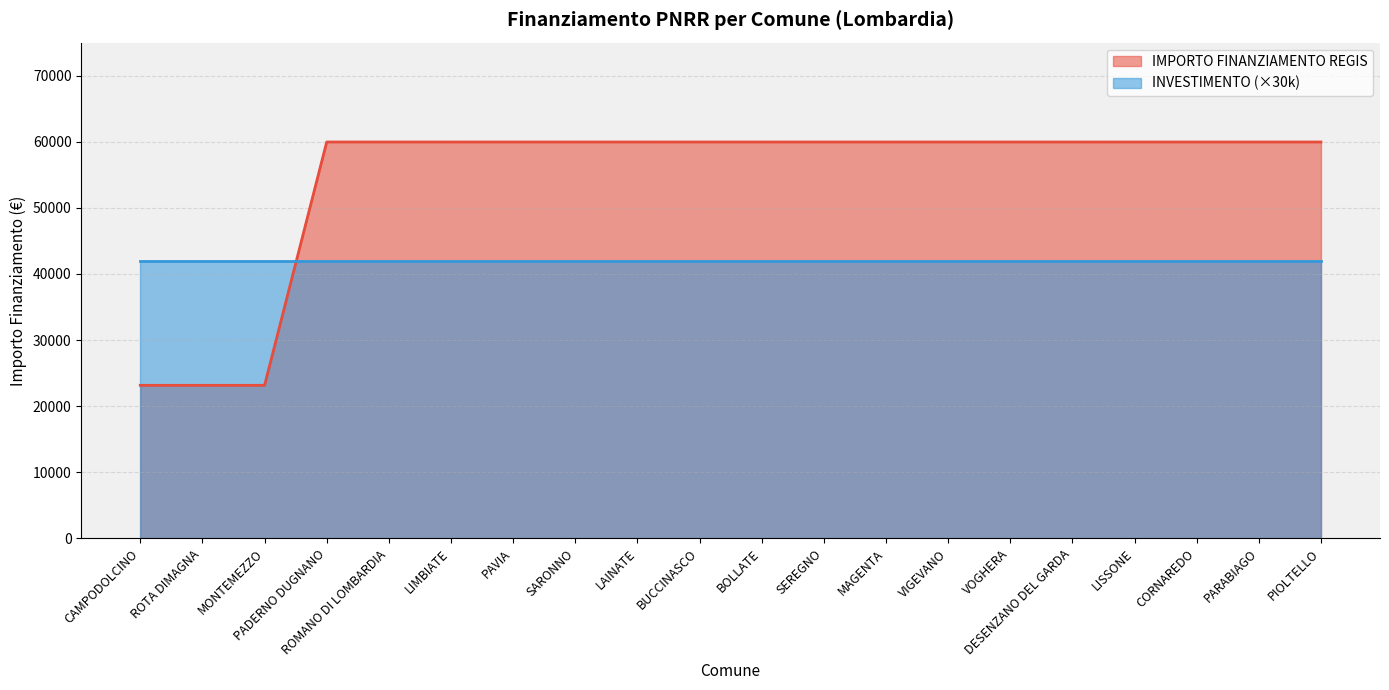

What is the ratio of the value at BUCCINASCO to the value at PADERNO DUGNANO?

1.0